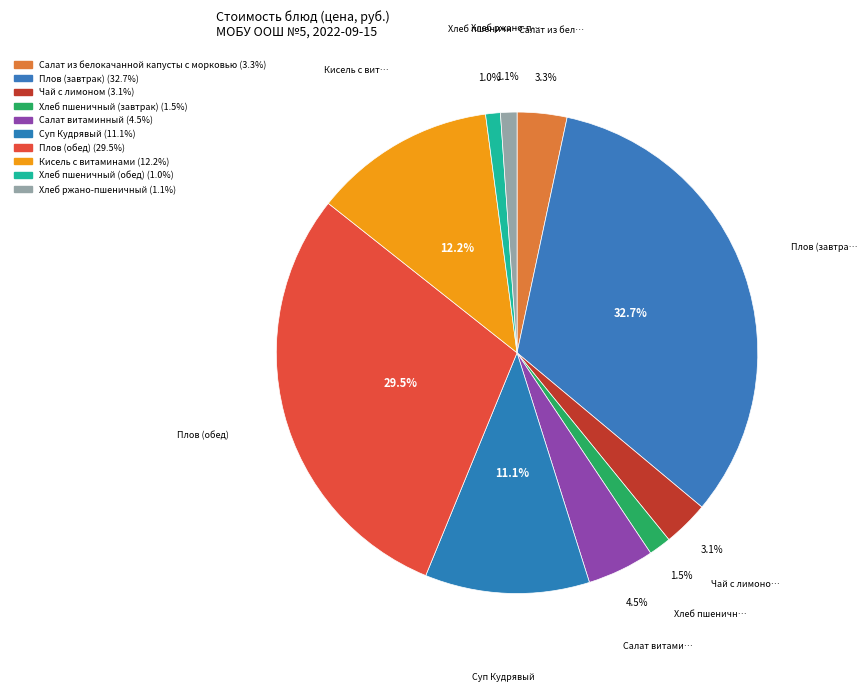

Which slice is the smallest?

Хлеб пшеничный (обед)